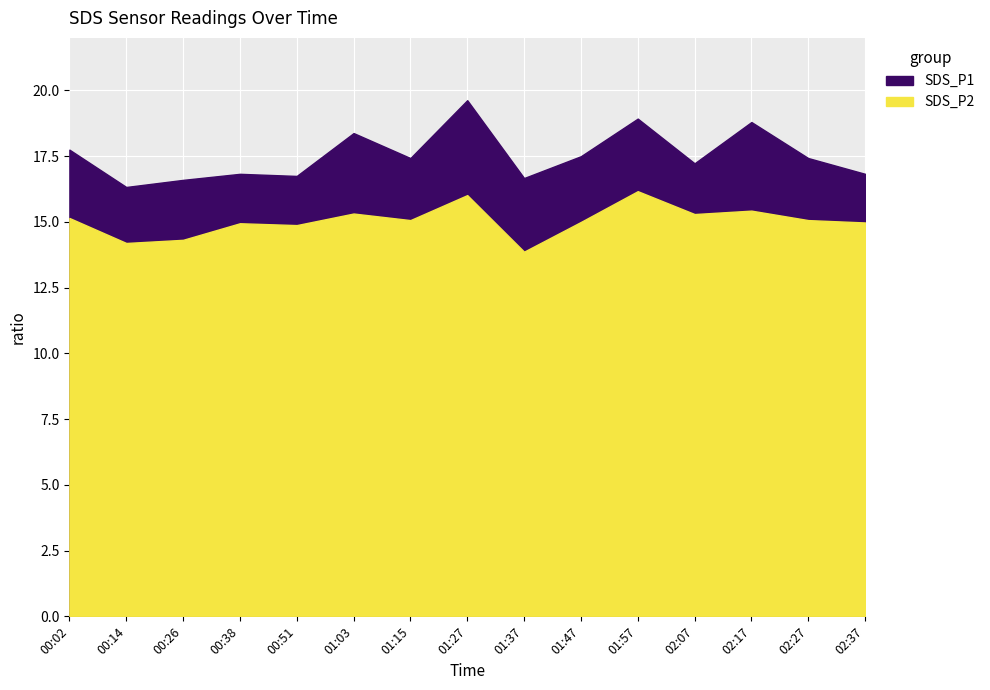

Reading left to right, transcribe all the data shown in this chart.

SDS_P1: 17.8	16.3	16.6	16.8	16.8	18.4	17.4	19.6	16.7	17.5	18.9	17.2	18.8	17.4	16.8
SDS_P2: 15.2	14.2	14.3	14.9	14.9	15.3	15.1	16.0	13.9	15.0	16.2	15.3	15.4	15.1	15.0